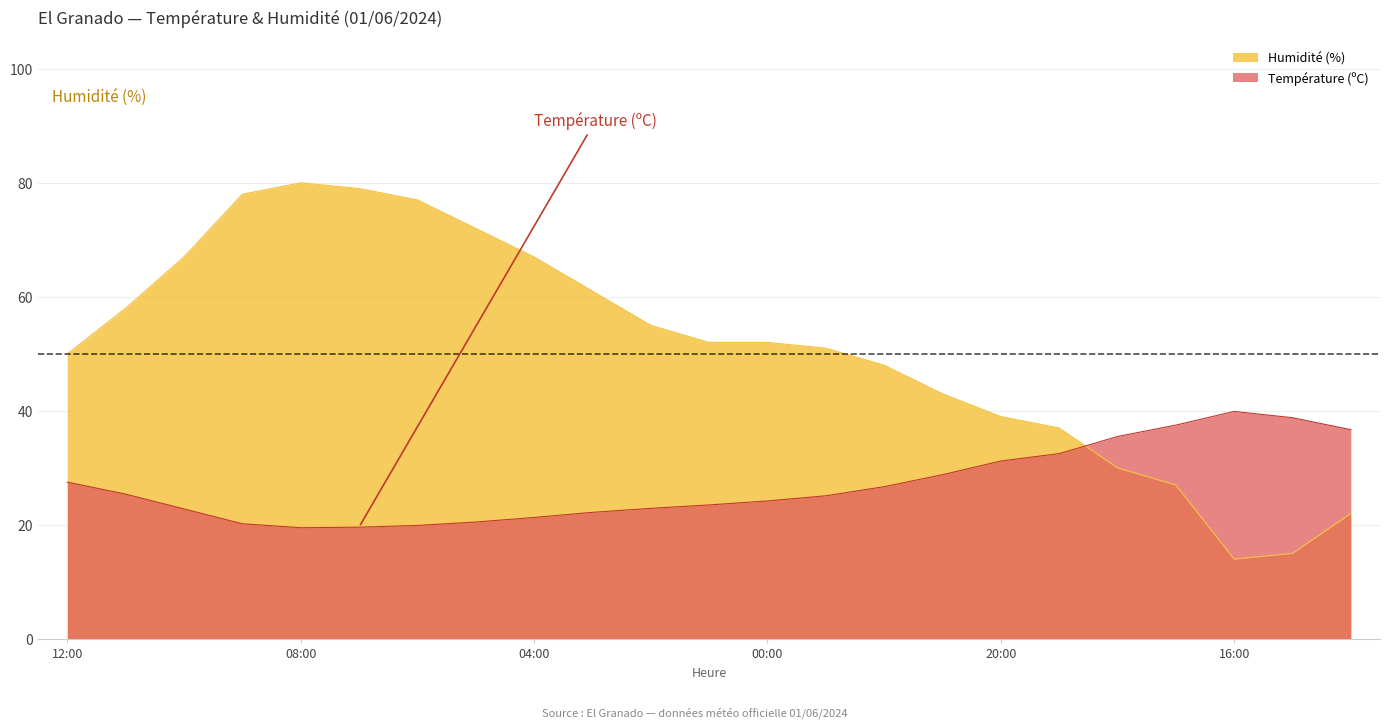

Between 06:00 and 04:00, which is larger?

04:00